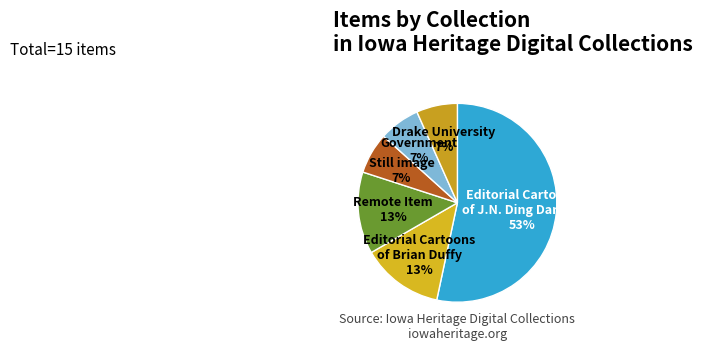

How many slices are in this pie chart?

6